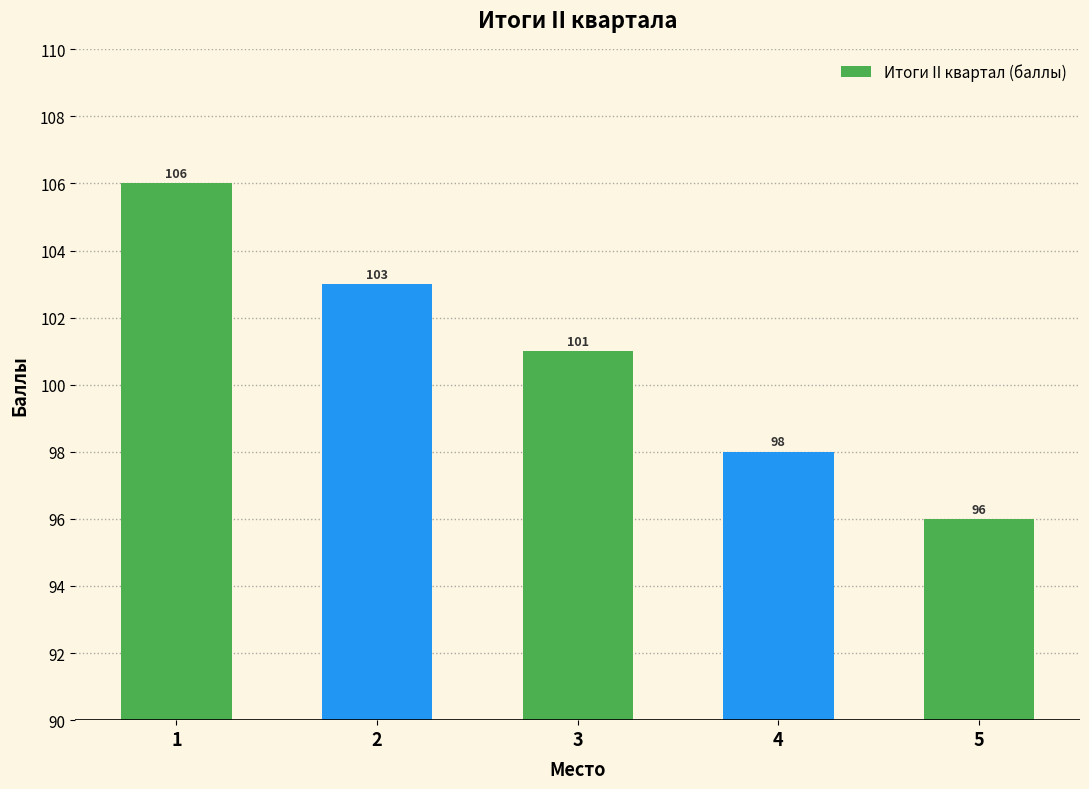

Are the bars horizontal?

No